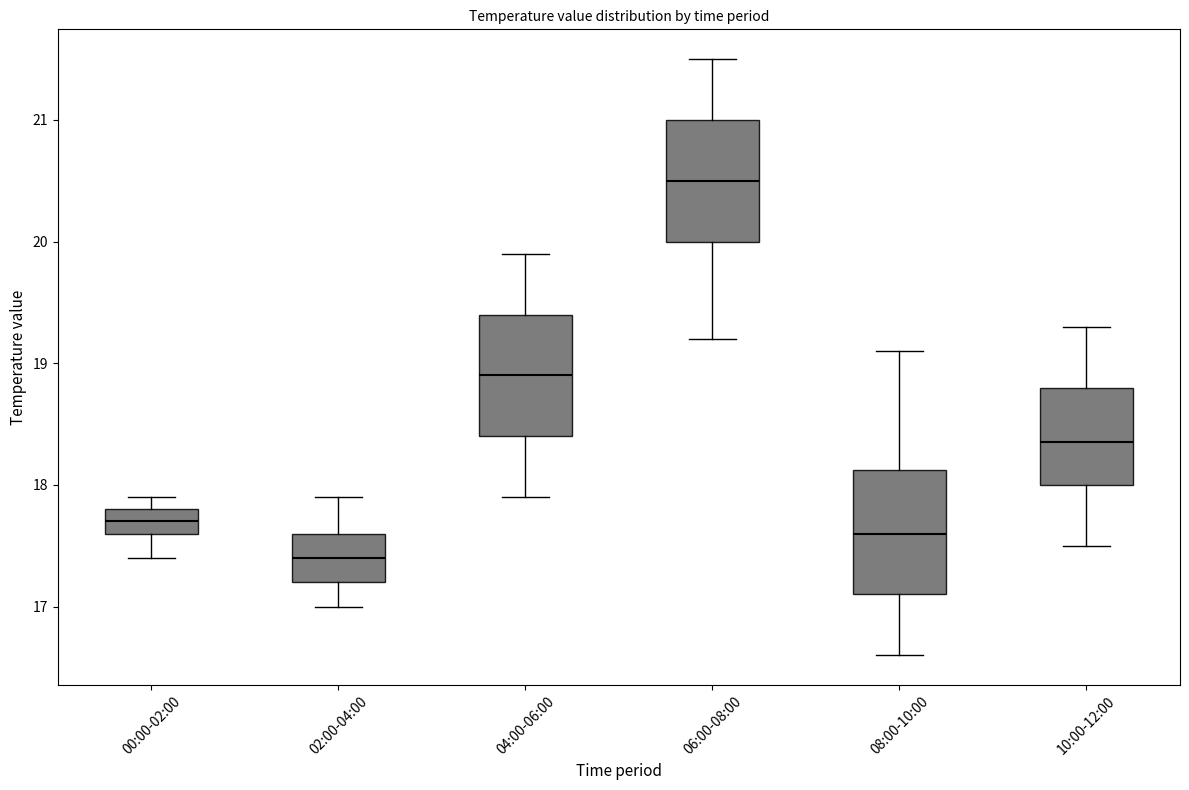

Which box has the lowest median line?

02:00-04:00